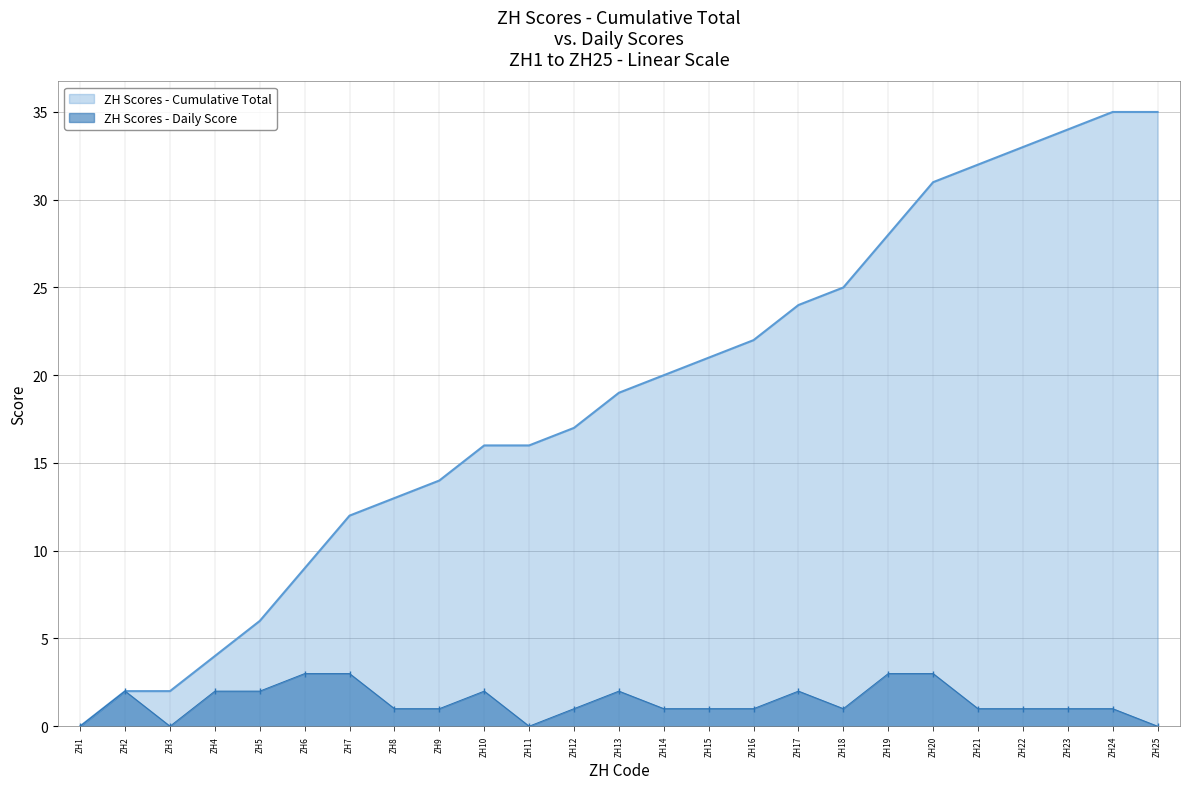

What is the highest value of the Találatok_cumulative series?

35